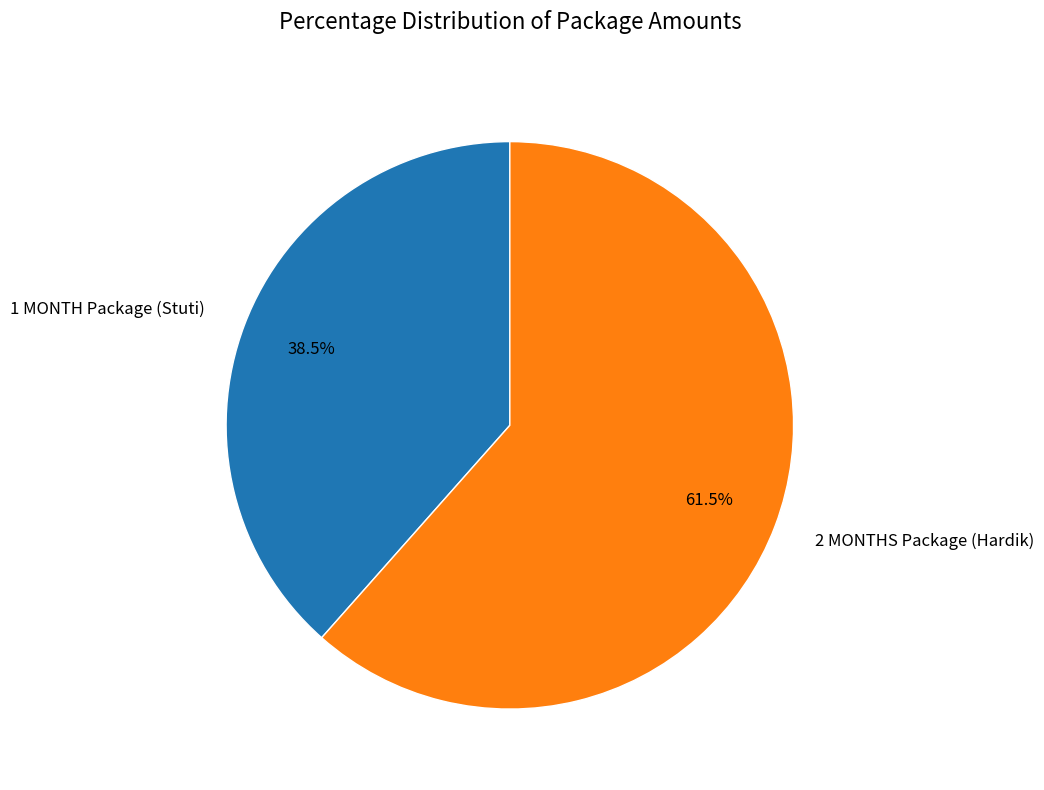

Which slice represents more than half of the pie?

2 MONTHS Package (Hardik)